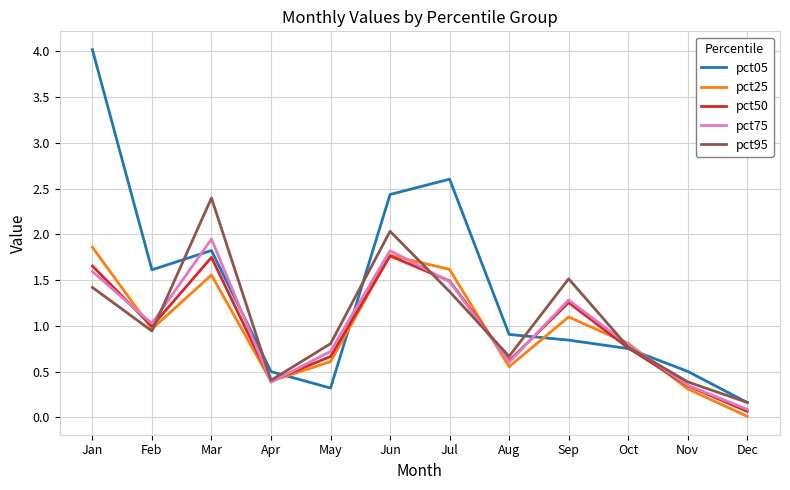

The value of pct75 at Jan is 1.6. True or false?

True